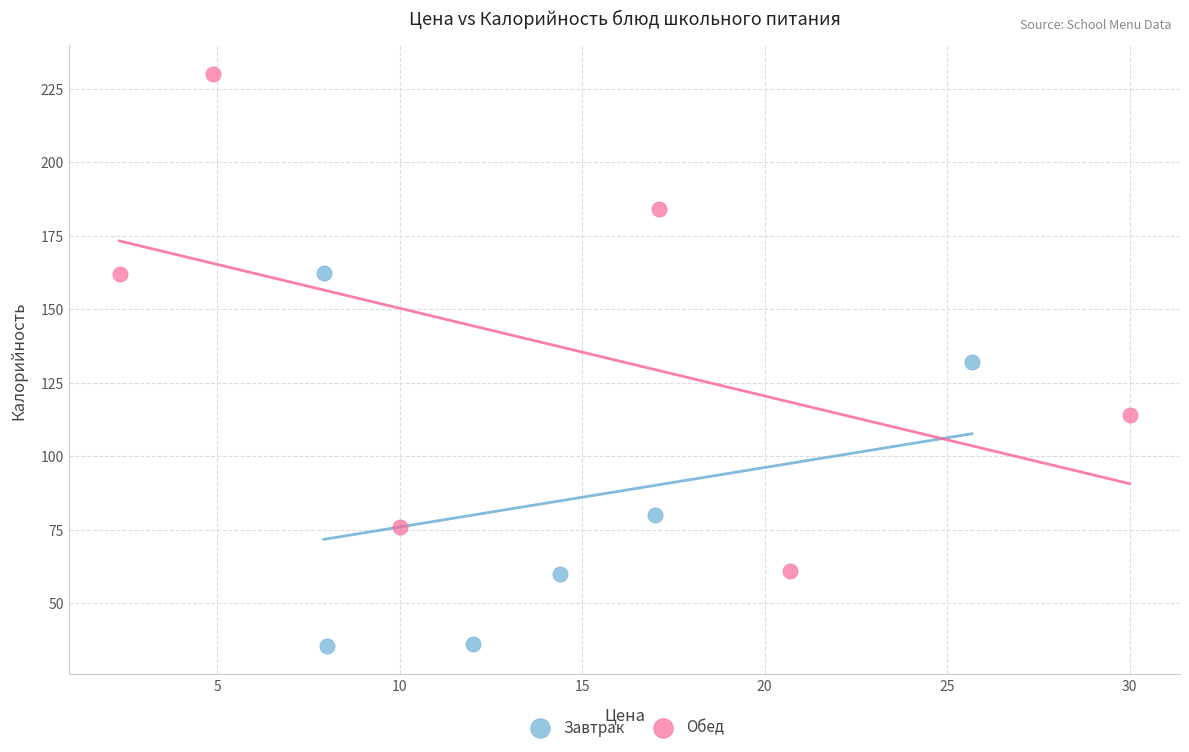

Which series reaches the minimum Y coordinate?

Завтрак